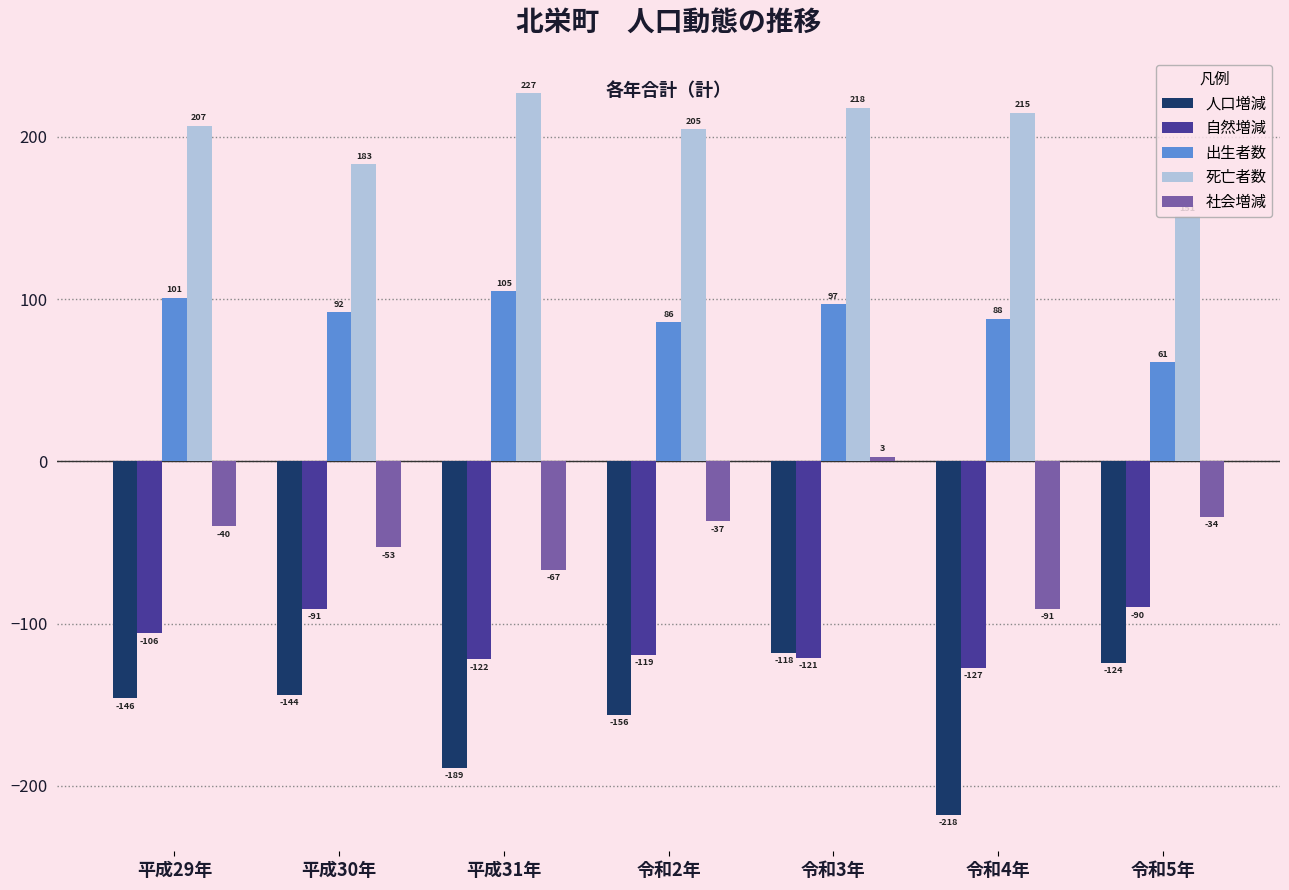

What position from the right is 令和5年?

1